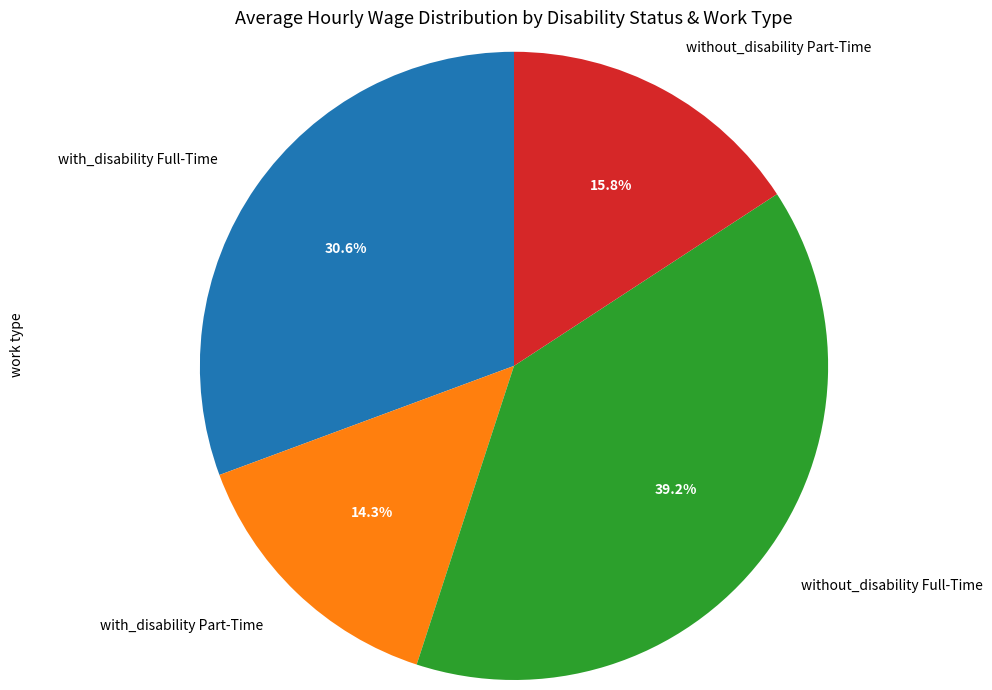

Count the number of slices in the pie.

4